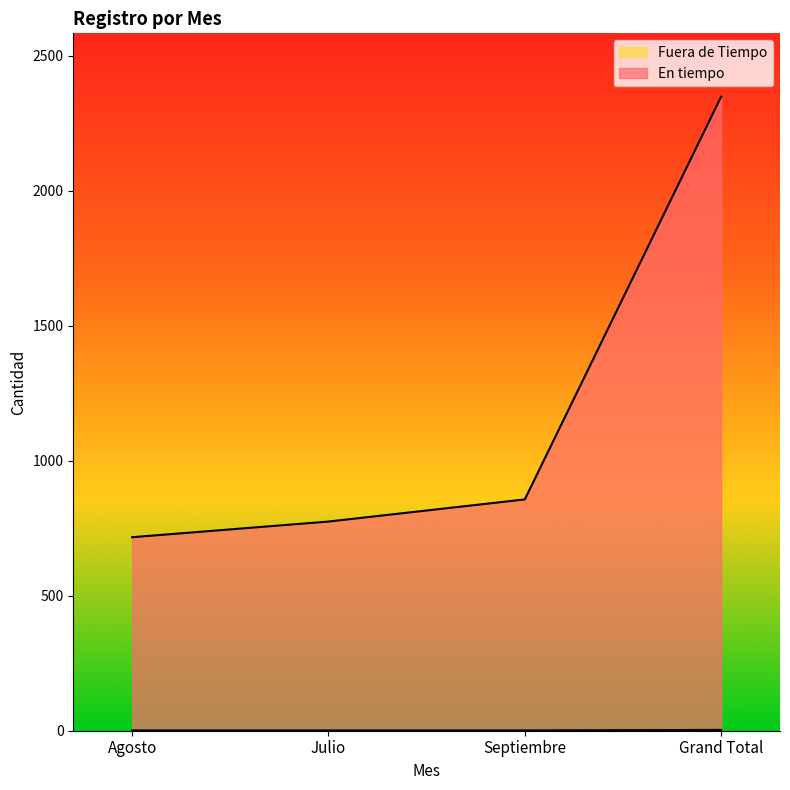

Reading right to left, list all the values displayed in this chart.

En tiempo: 2349	857	775	717
Fuera de Tiempo: 3	1	1	1